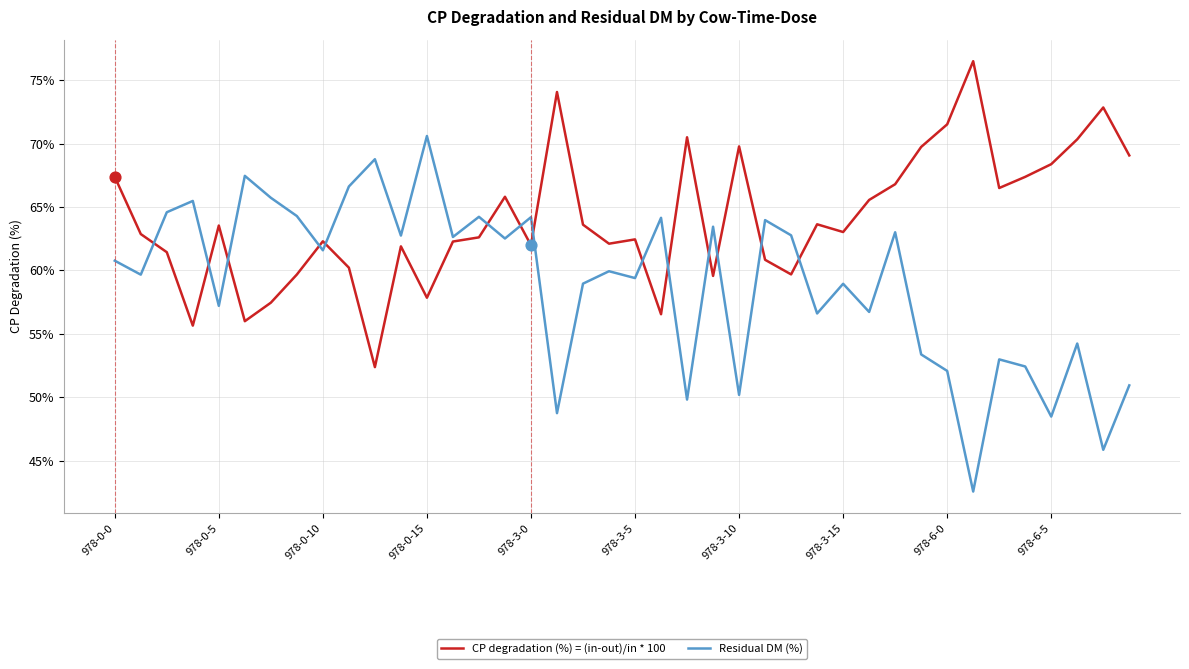

Which series has the largest total across all categories?

CP degradation (%) = (in-out)/in * 100